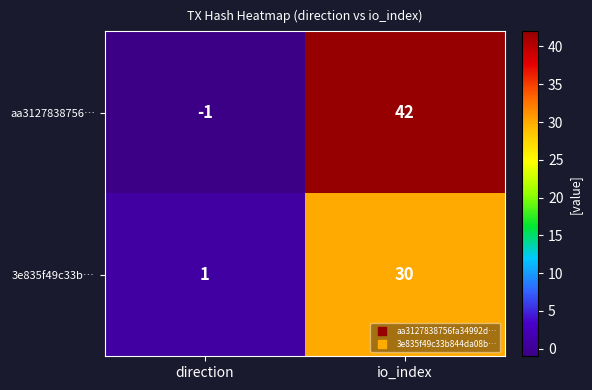

Which label corresponds to the smallest value in the chart?

direction